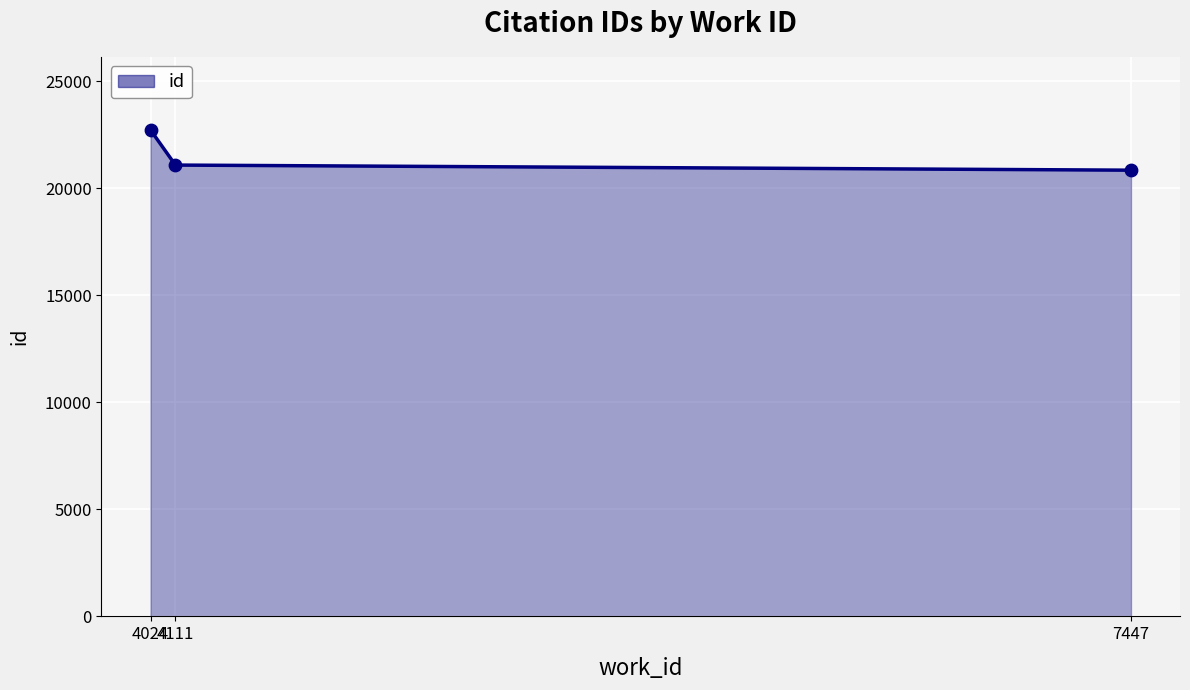

Between 4024 and 7447, which is larger?

4024